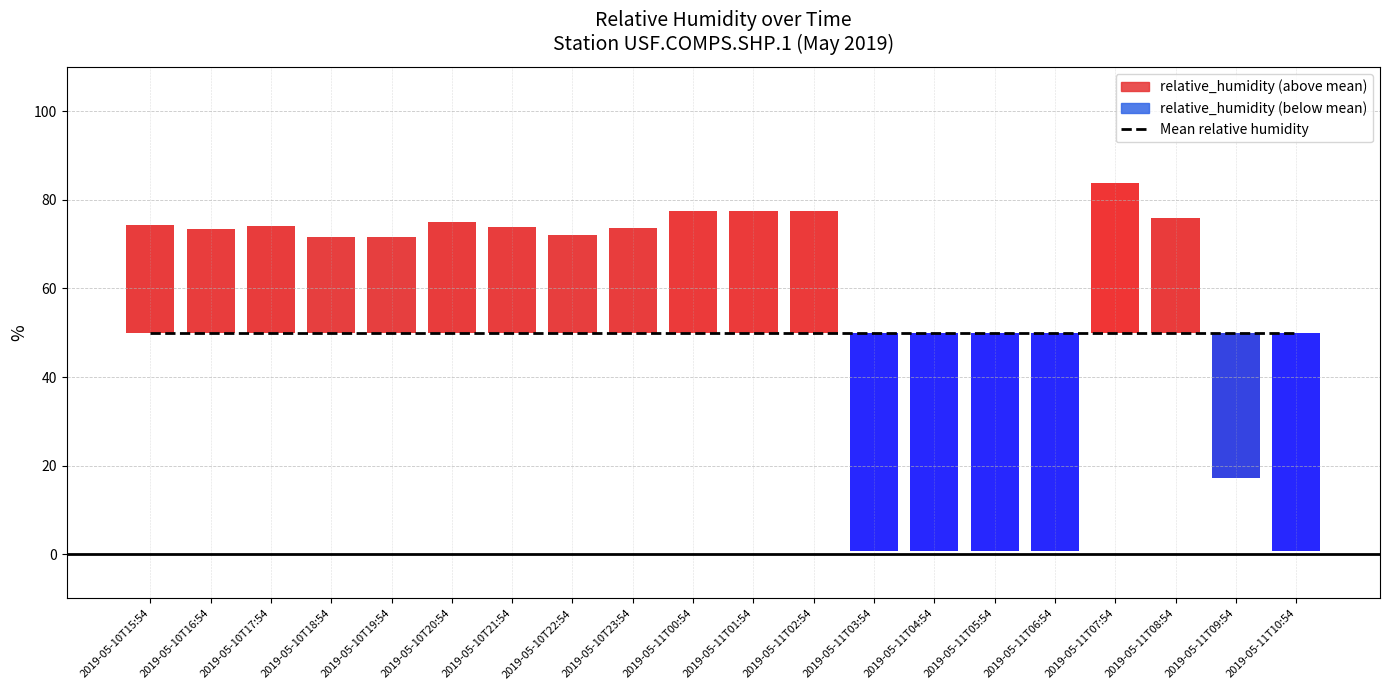

Read the value at 2019-05-10T19:54.

71.5